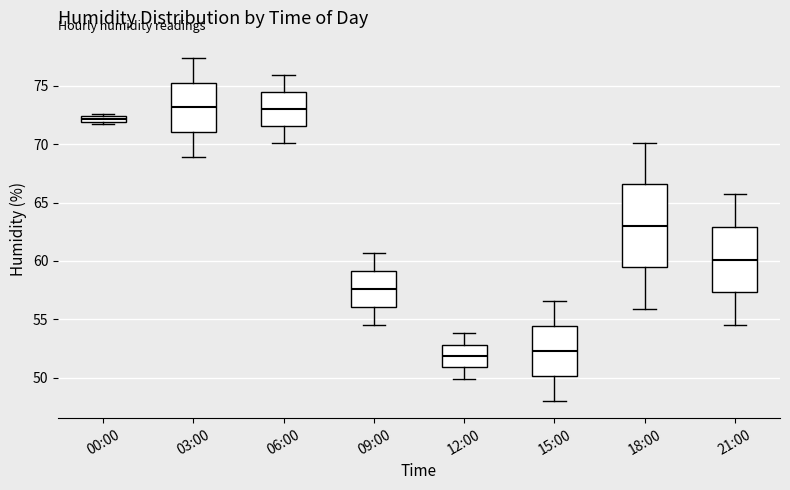

Where does the lower whisker of the box for 09:00 end on the y-axis? The values are not printed on the chart, so give them approximately, as read against the axis.

54.5